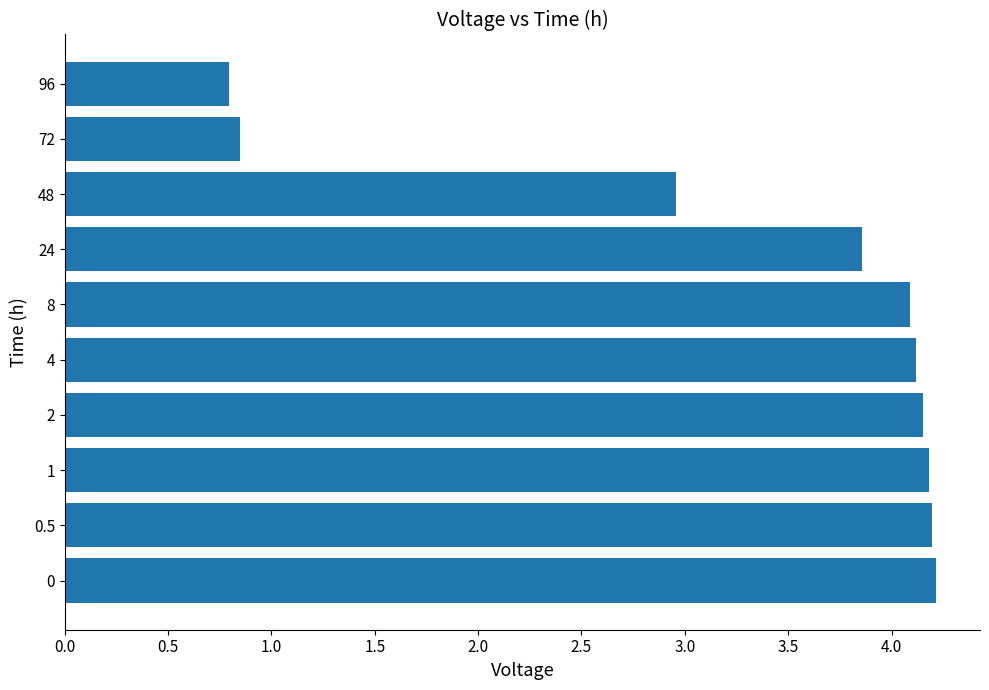

What is the change in value from 2 to 24?

-0.3